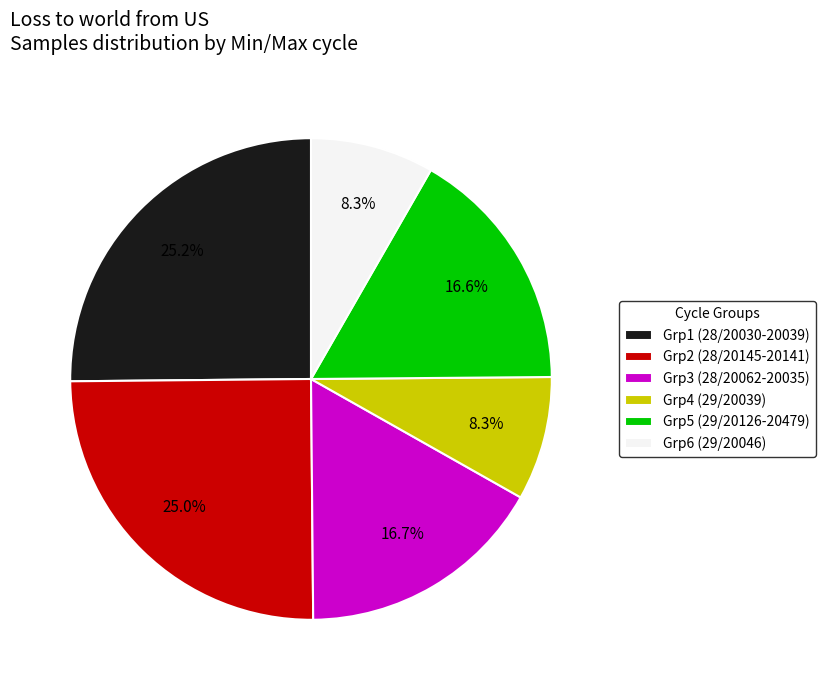

Is there a majority slice in this chart?

No